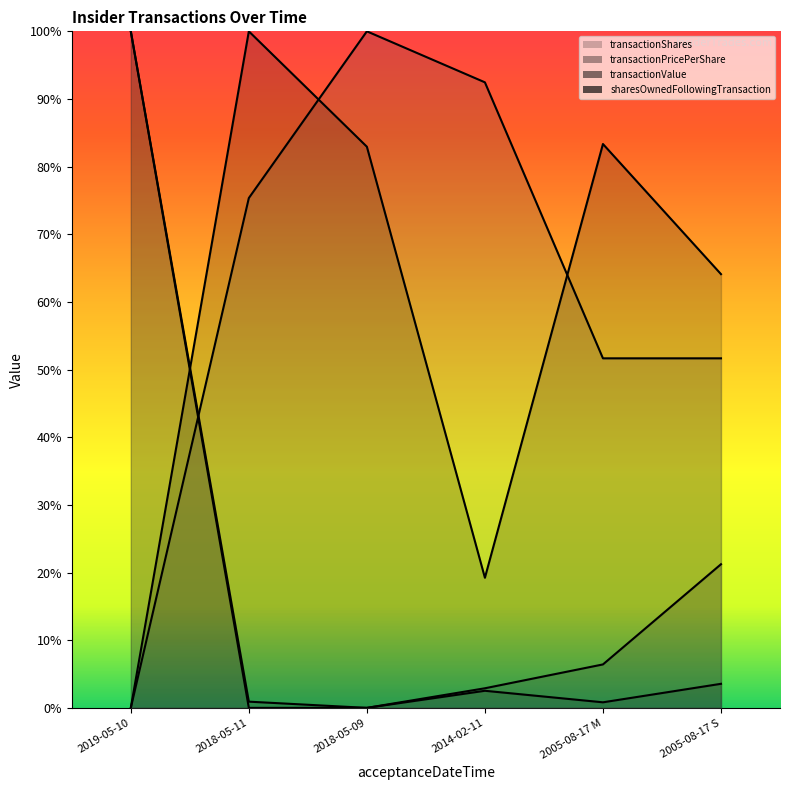

True or false: transactionShares has more than 2 points higher than both neighbors.

False